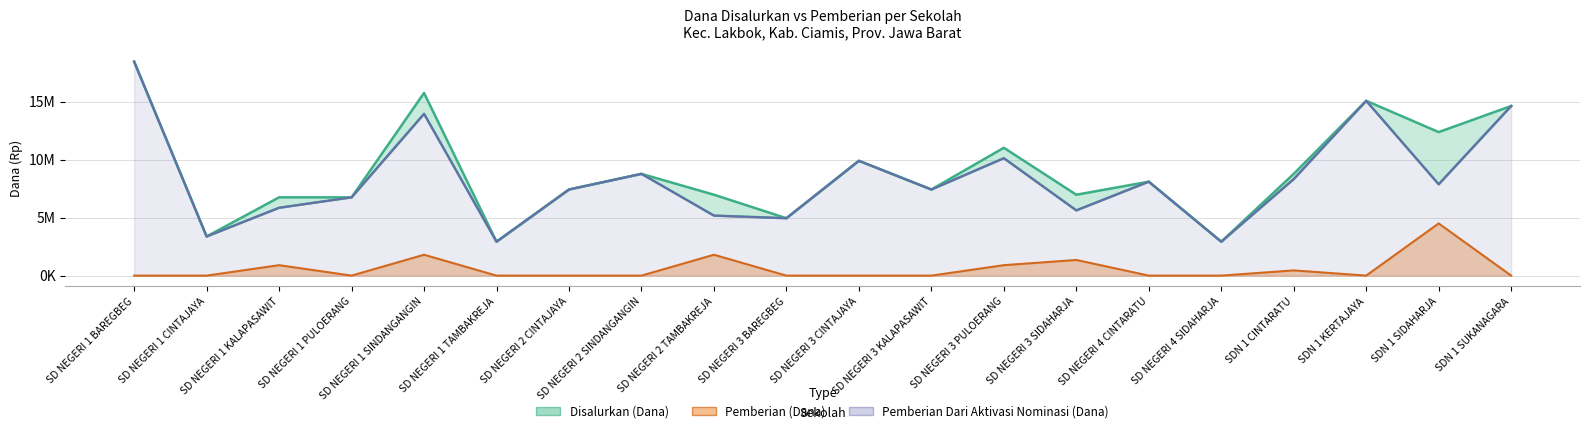

True or false: Pemberian (Dana) has more than 1 interior local peaks.

True